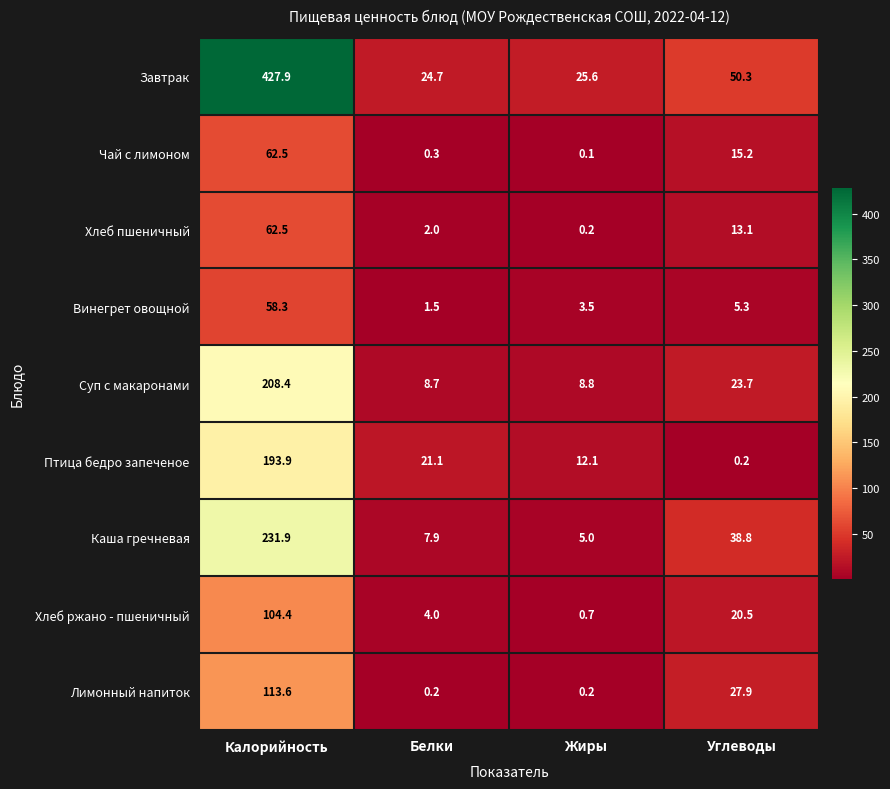

Which series has the largest range (max minus min)?

Завтрак